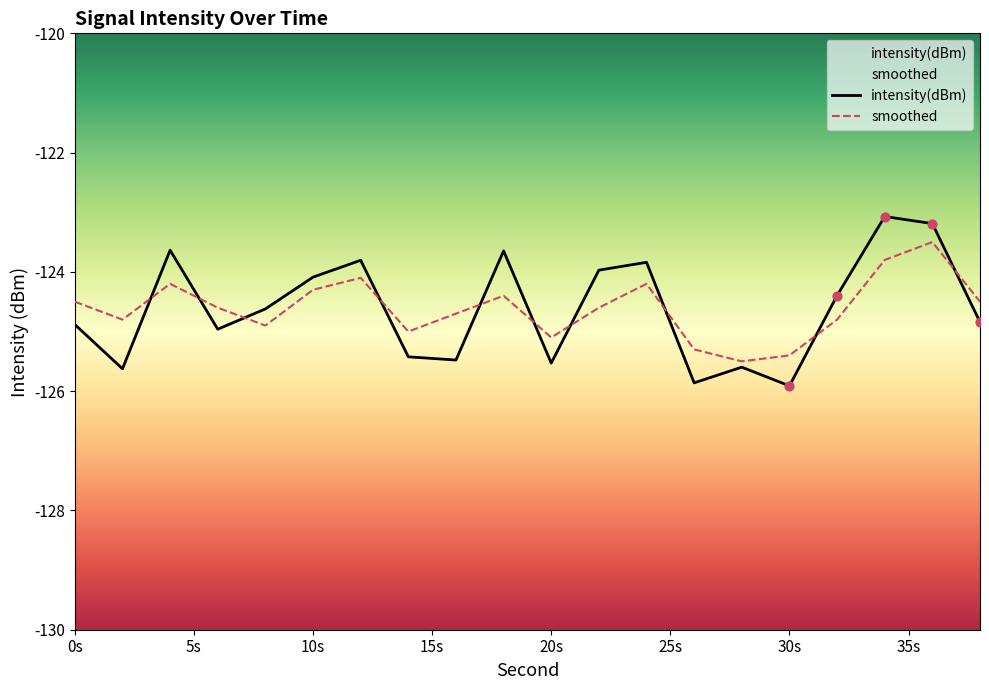

Is the value of intensity(dBm) at 30s greater than the value of smoothed at 30s?

No